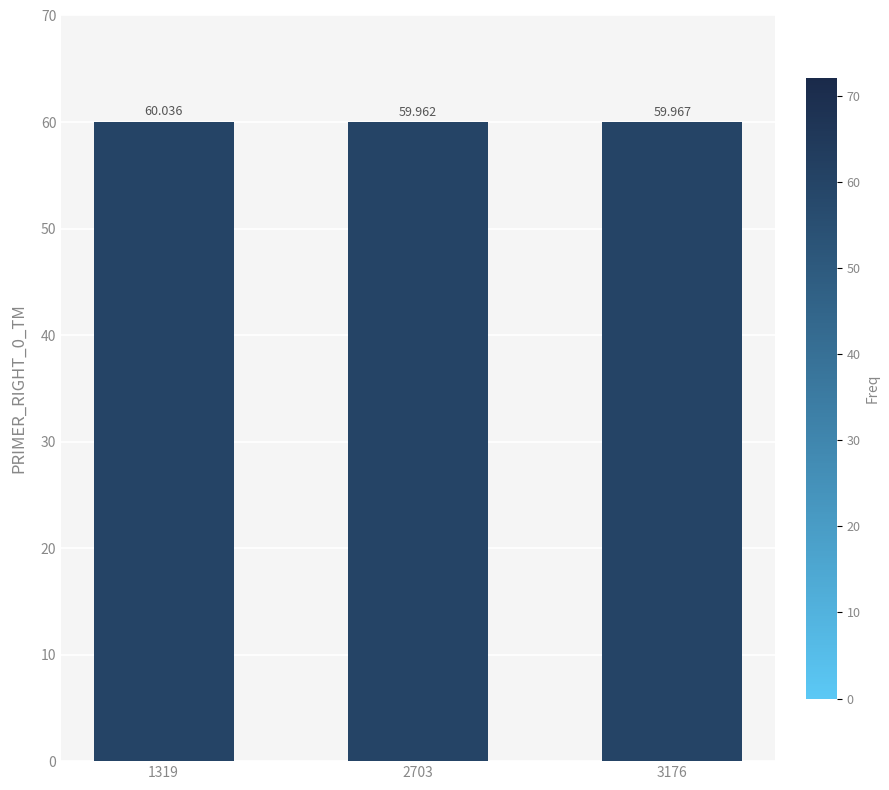

List the labels in order of value, largest first.

1319, 3176, 2703